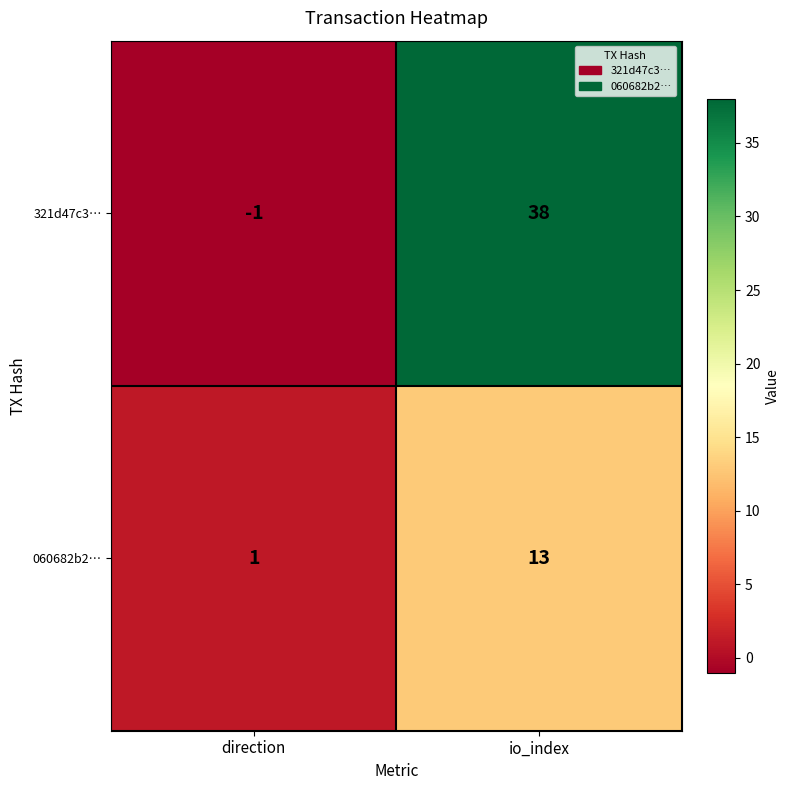

Which series has the widest spread of values?

321d47c3…